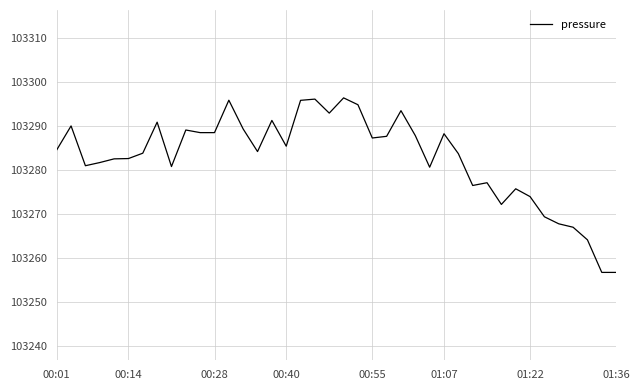

What is the difference between the maximum and minimum values?

39.7